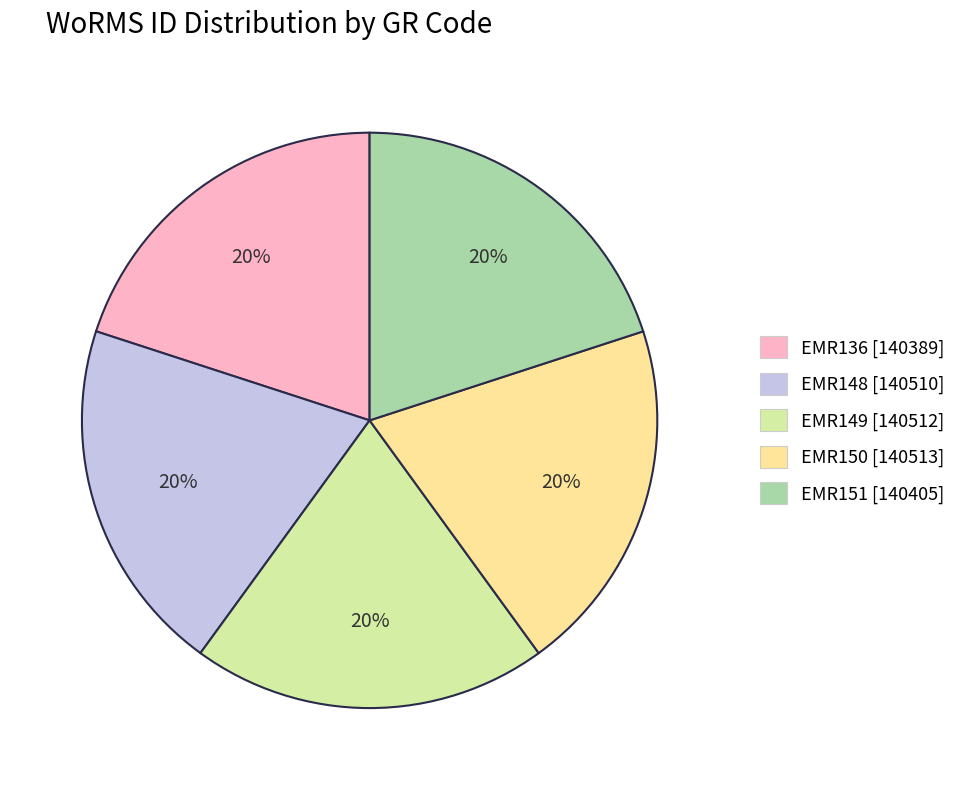

To the nearest percent, what is the combined percentage of EMR150 and EMR149?

40%